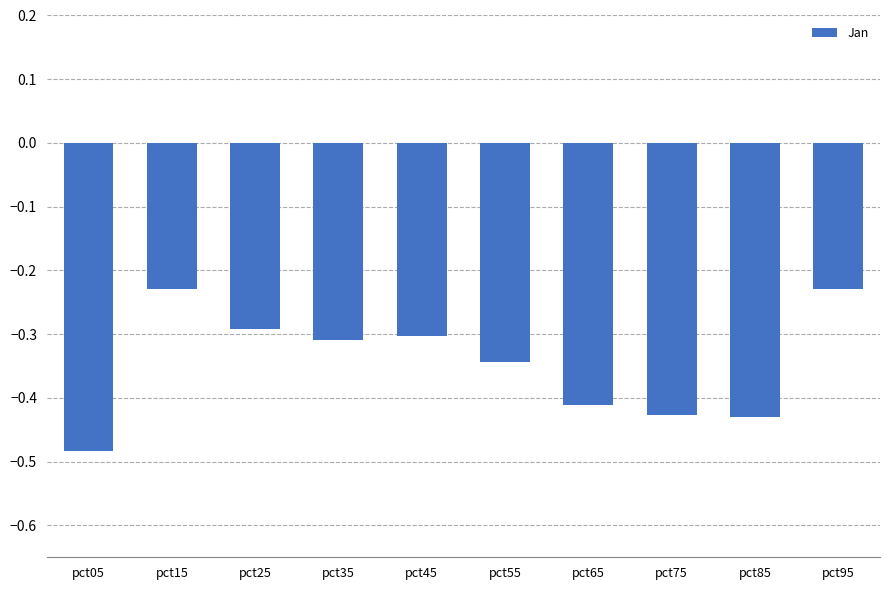

Which has a higher value, pct45 or pct15?

pct15